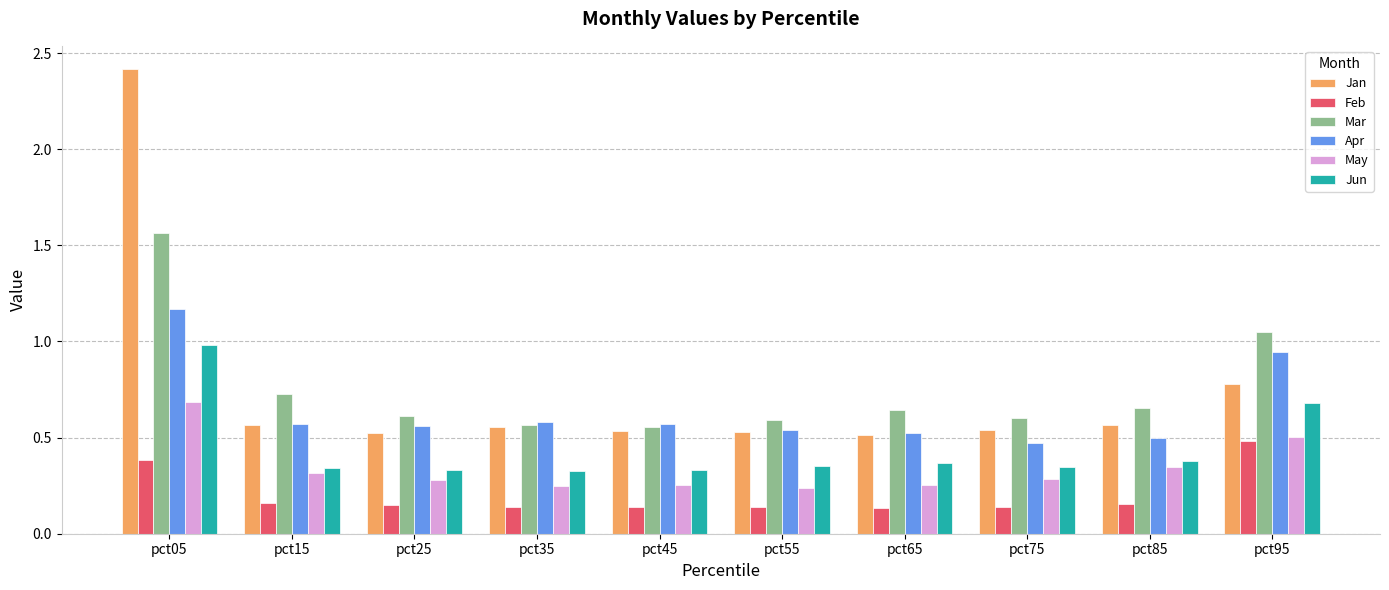

List the series in order of their peak value, lowest first.

Feb, May, Jun, Apr, Mar, Jan